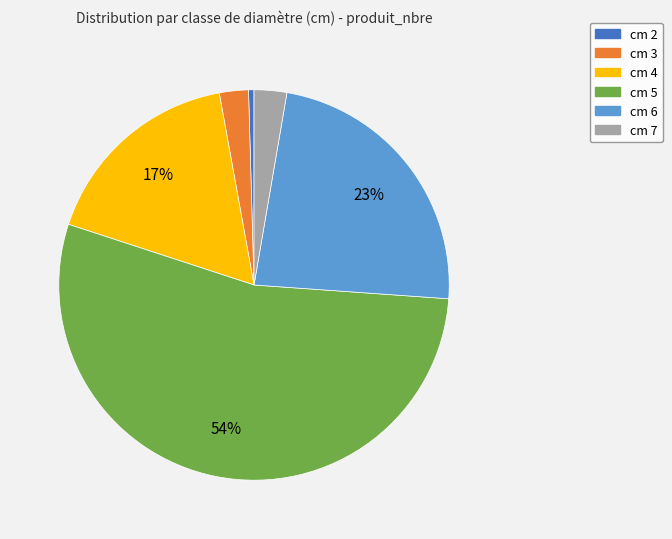

Which slice is the smallest?

cm 2